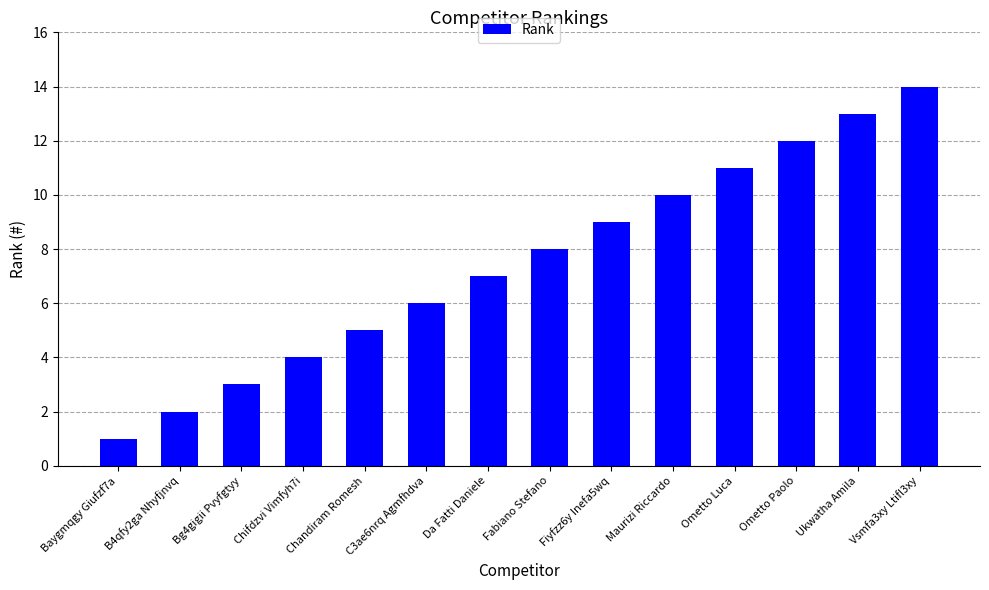

What is the label of the 12th bar from the right?

Bg4gigii Pvyfgtyy